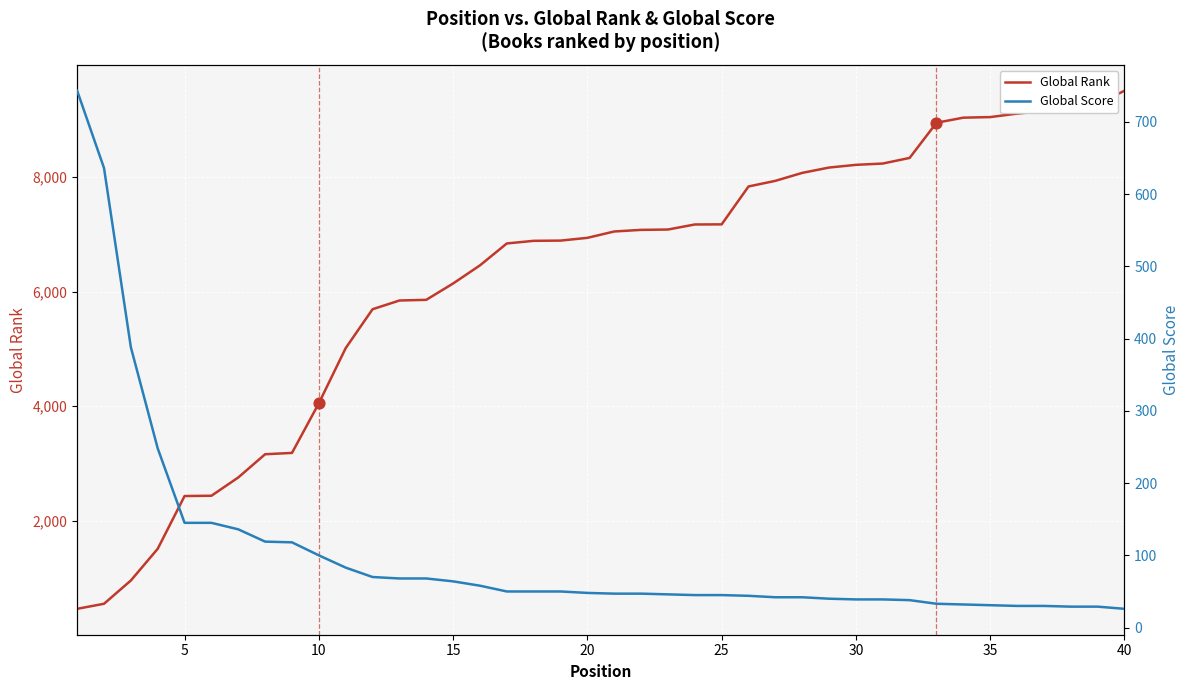

What are all the series names shown in the legend?

Global Rank, Global Score